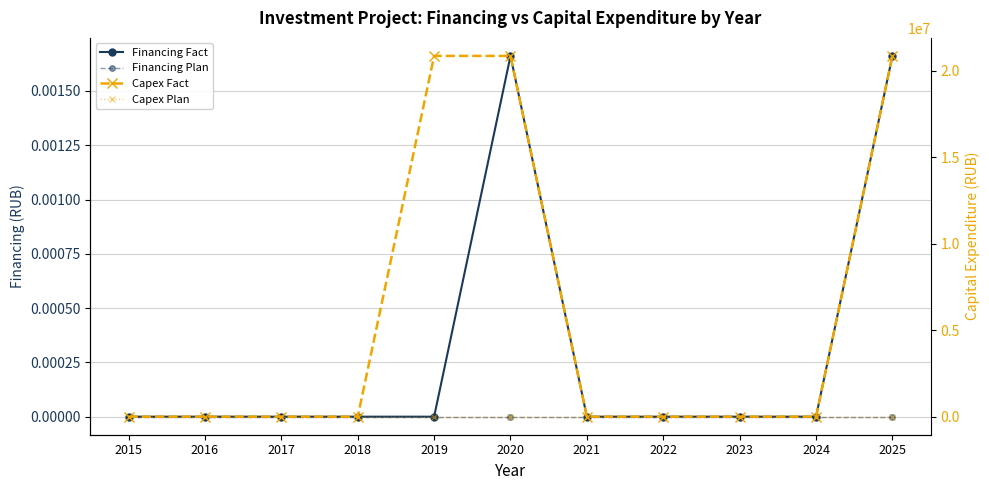

Reading right to left, what are all the values shown in this chart?

Financing Fact: 0.0	0.0	0.0	0.0	0.0	0.0	0.0	0.0	0.0	0.0	0.0
Financing Plan: 0.0	0.0	0.0	0.0	0.0	0.0	0.0	0.0	0.0	0.0	0.0
Capex Fact: 20864980.0	0.0	0.0	0.0	0.0	20864980.0	20864980.0	0.0	0.0	0.0	0.0
Capex Plan: 0.0	0.0	0.0	0.0	0.0	0.0	0.0	0.0	0.0	0.0	0.0